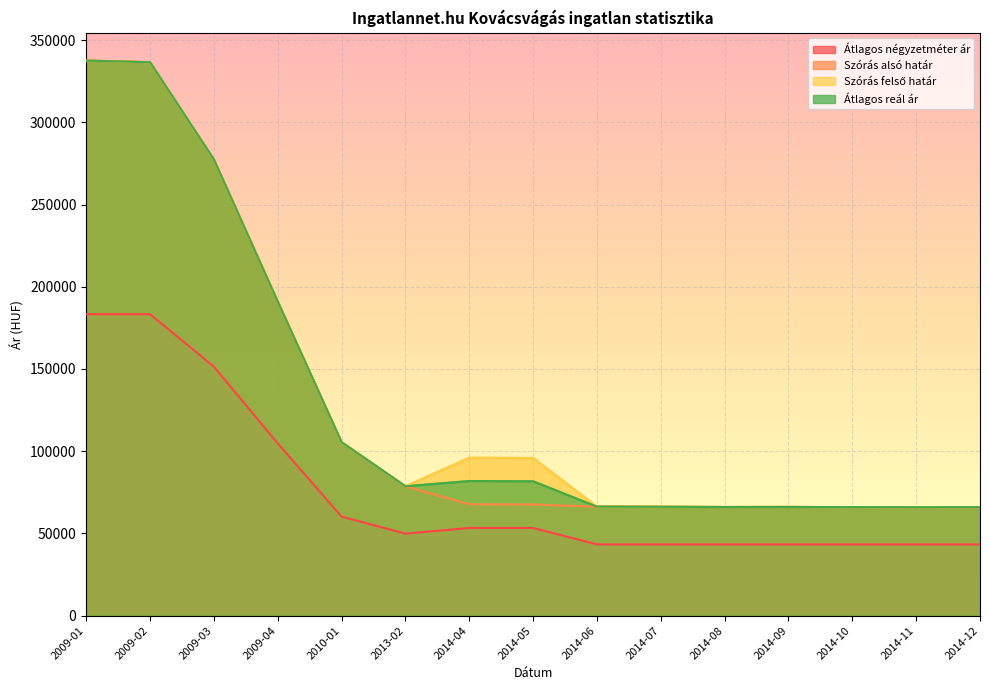

Count the number of categories in the chart.

15